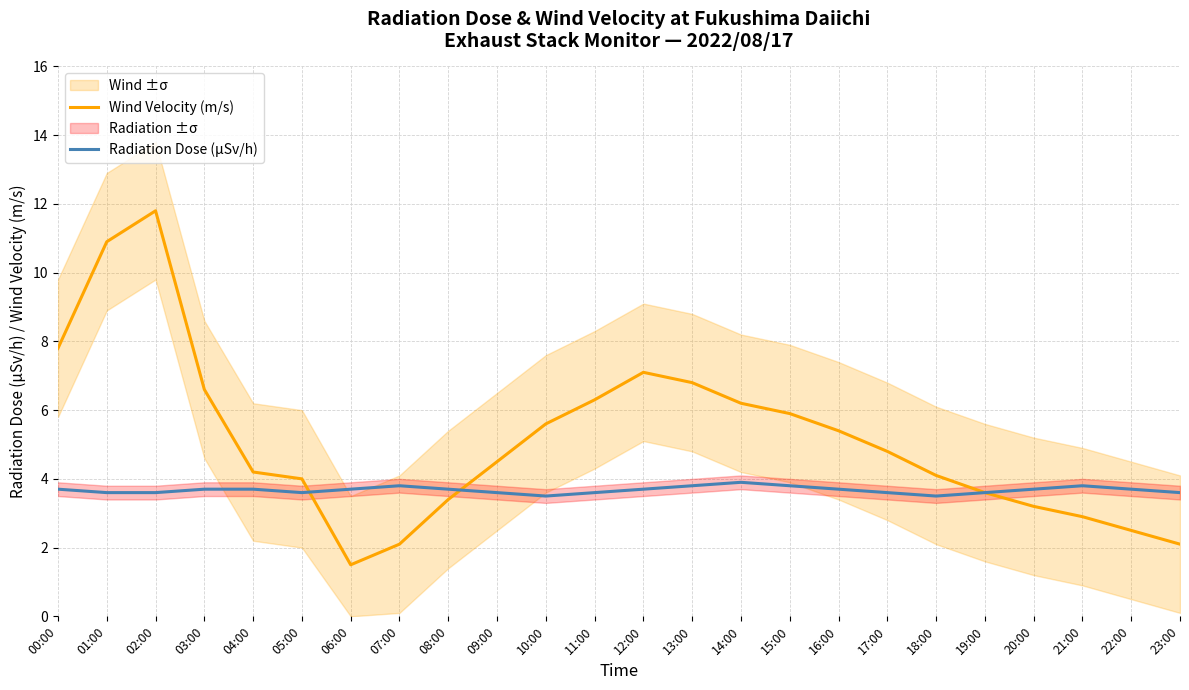

Which series changed the most between 04:00 and 08:00?

Wind Velocity (m/s)